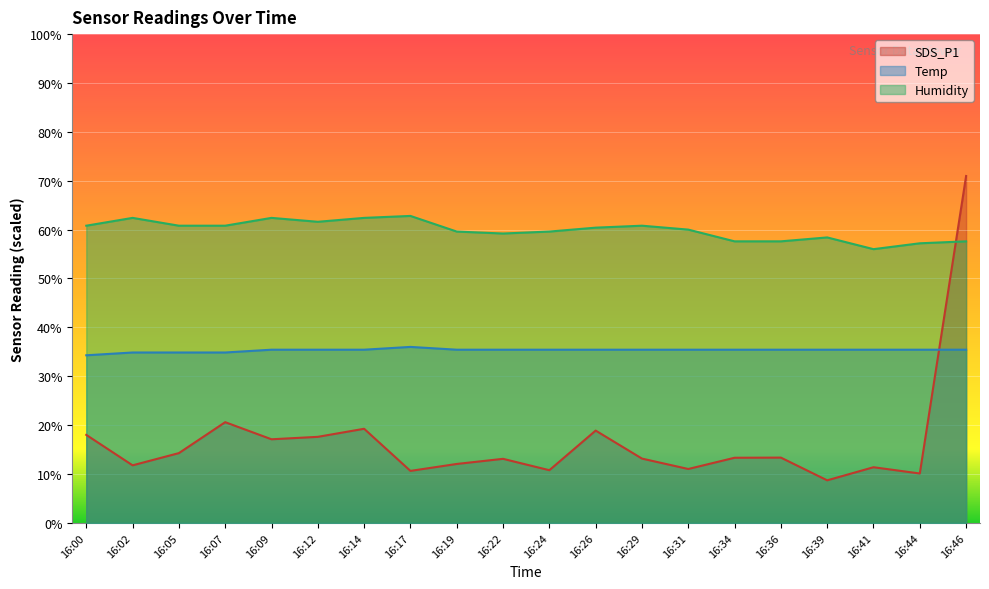

What is the maximum value for SDS_P1?

71.0